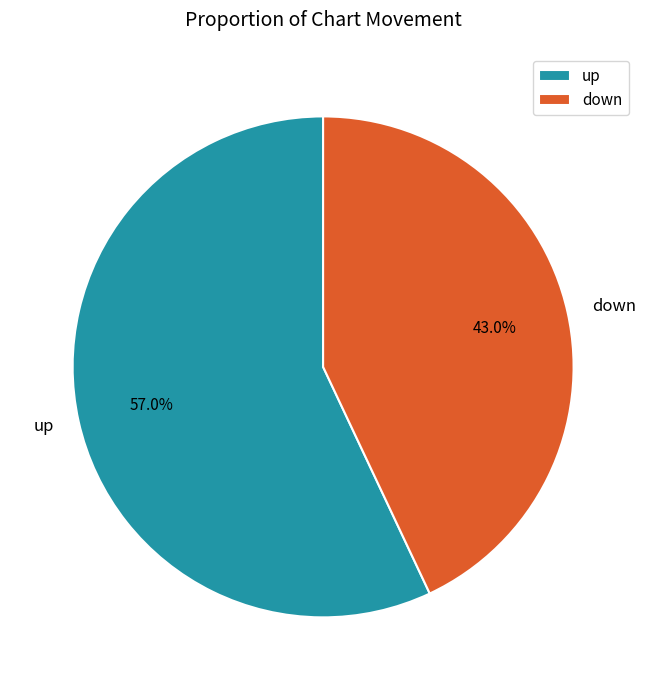

Which category has the smallest portion of the pie?

down